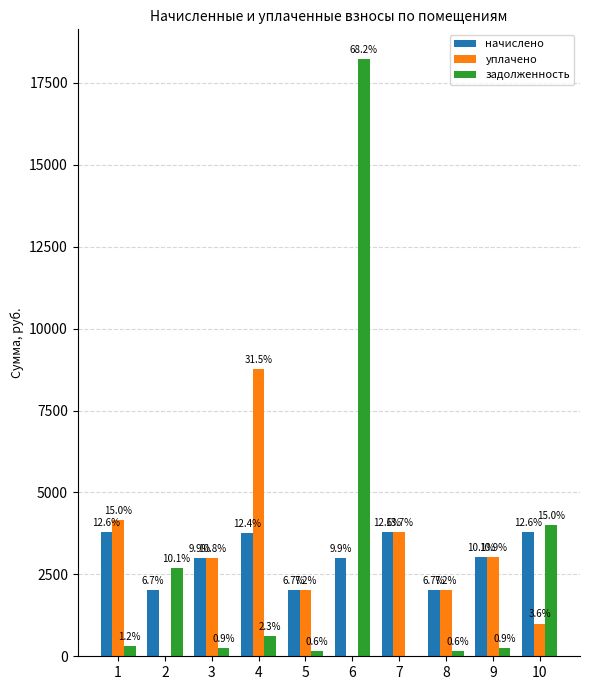

Rank the series by their average value, from lowest to highest.

задолженность, уплачено, начислено